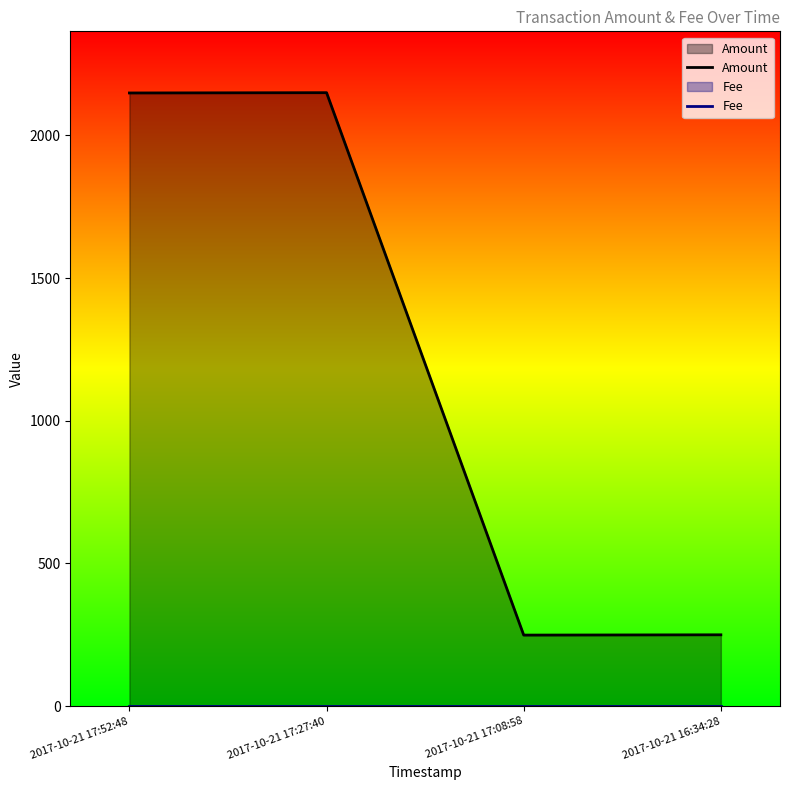

Reading left to right, extract all data points from this chart.

Amount: 2017-10-21 17:52:48=2149	2017-10-21 17:27:40=2150	2017-10-21 17:08:58=249	2017-10-21 16:34:28=250
Fee: 2017-10-21 17:52:48=1	2017-10-21 17:27:40=1	2017-10-21 17:08:58=1	2017-10-21 16:34:28=1